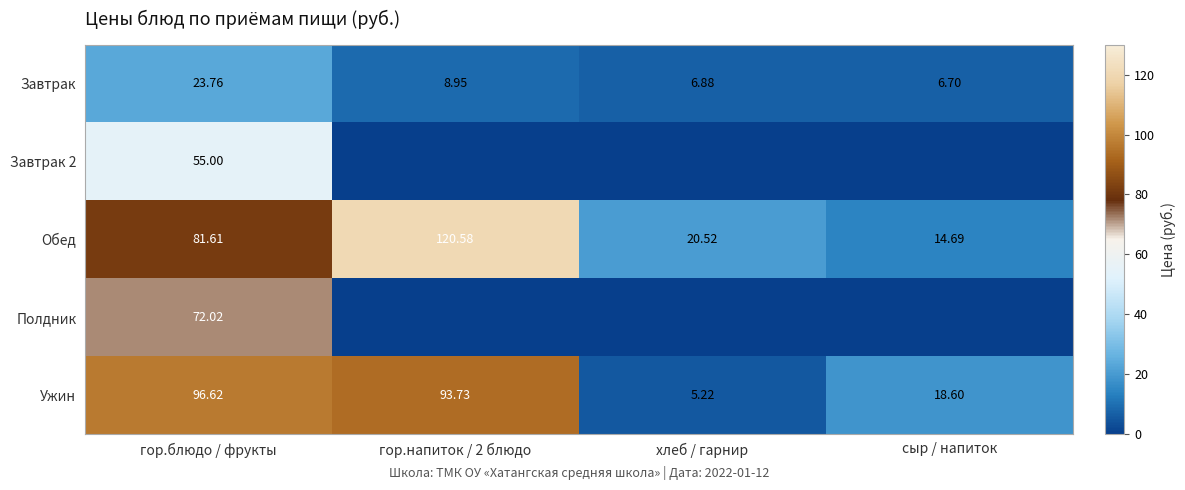

Is the value of Завтрак 2 at гор.блюдо / фрукты greater than the value of Ужин at хлеб / гарнир?

Yes